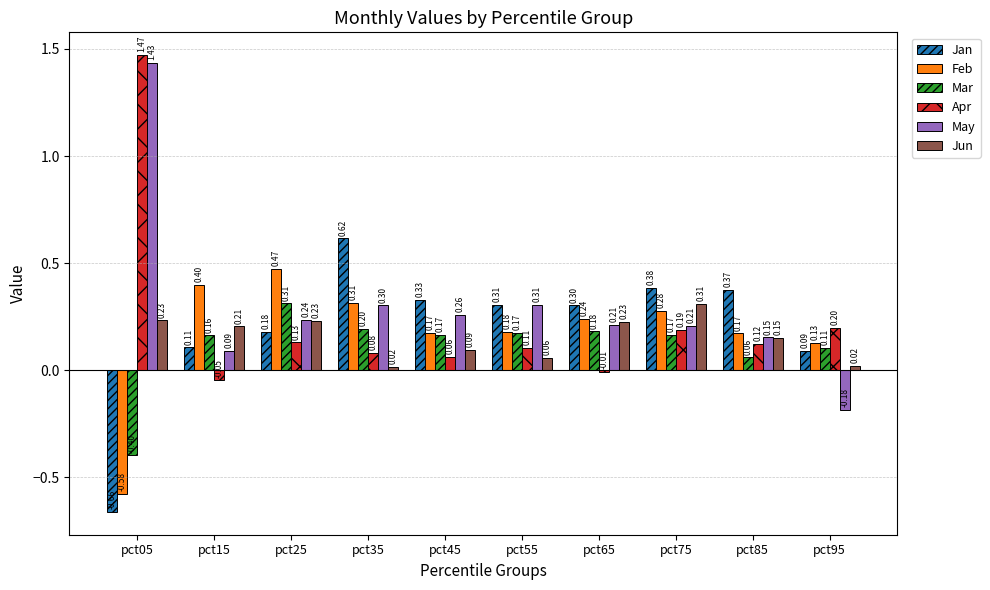

What are all the series names shown in the legend?

Jan, Feb, Mar, Apr, May, Jun